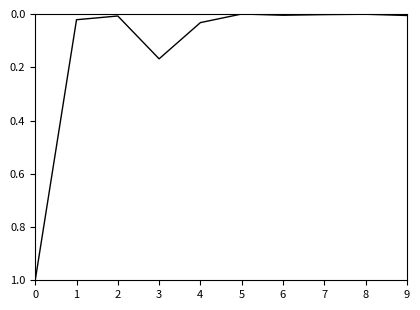

What is the difference between the maximum and minimum values?

1.0